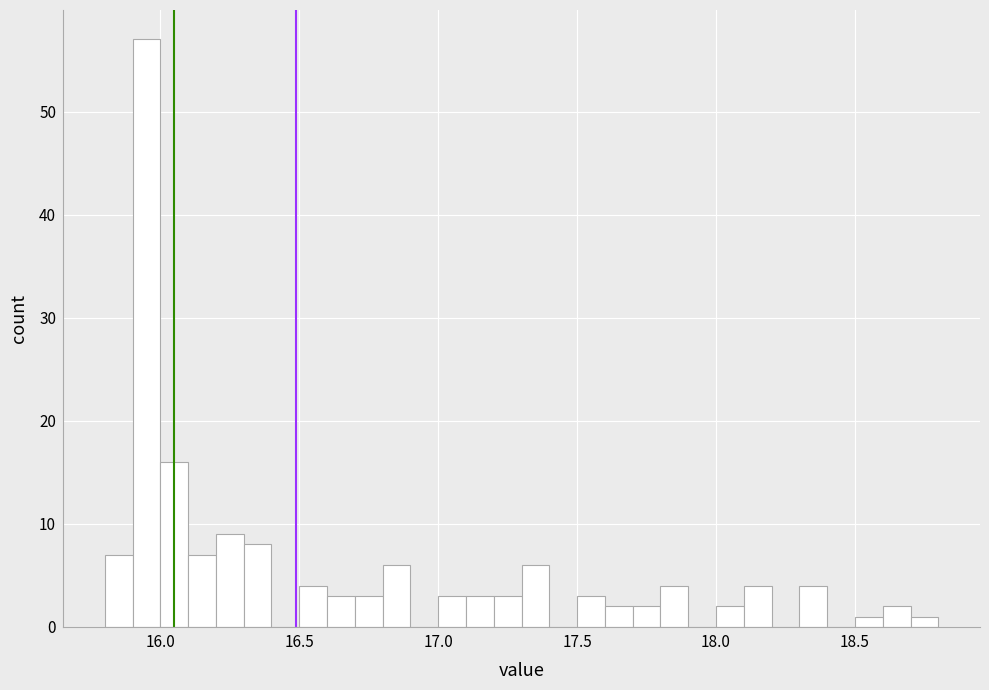

Read against the x-axis, roughly where is the centre of the tallest bar?

15.95